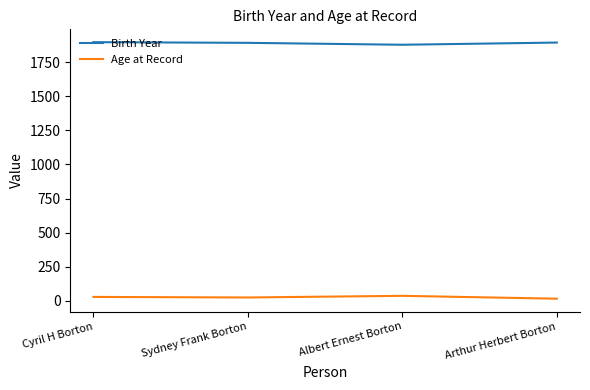

At how many categories does at least one series exceed 220?

4